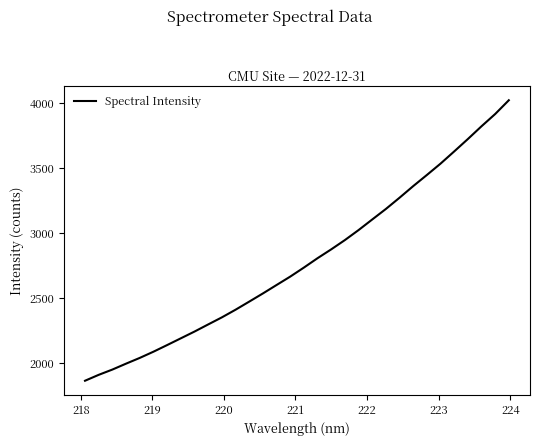

What is the sum of all values?

89225.6